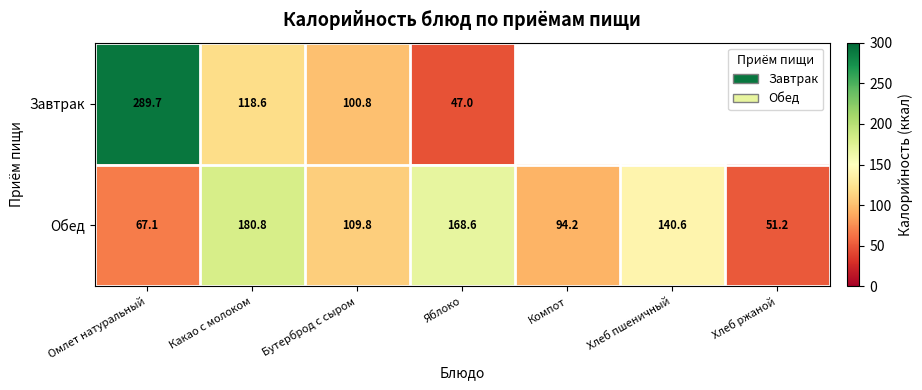

At how many categories does at least one series exceed 182?

1